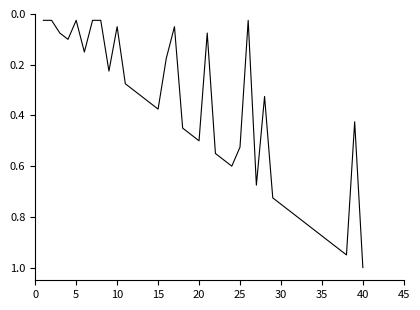

What is the maximum value shown in the chart?

1.0